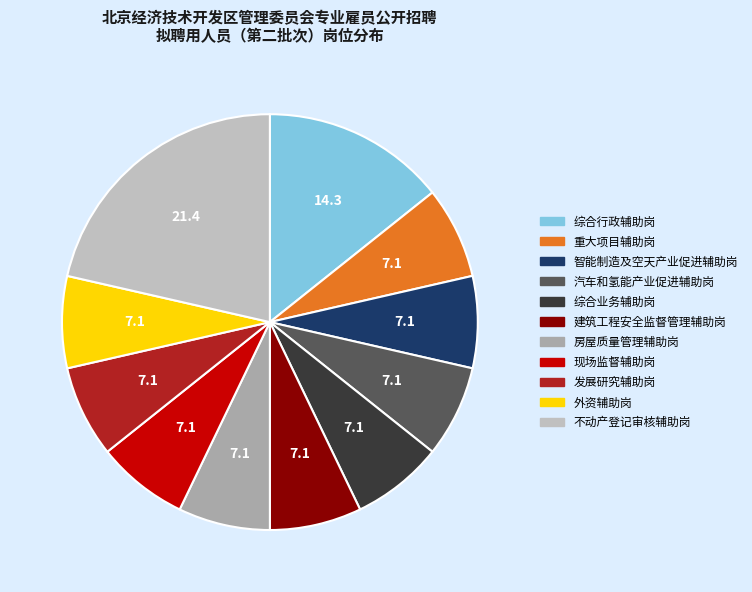

How many segments does this pie chart have?

11